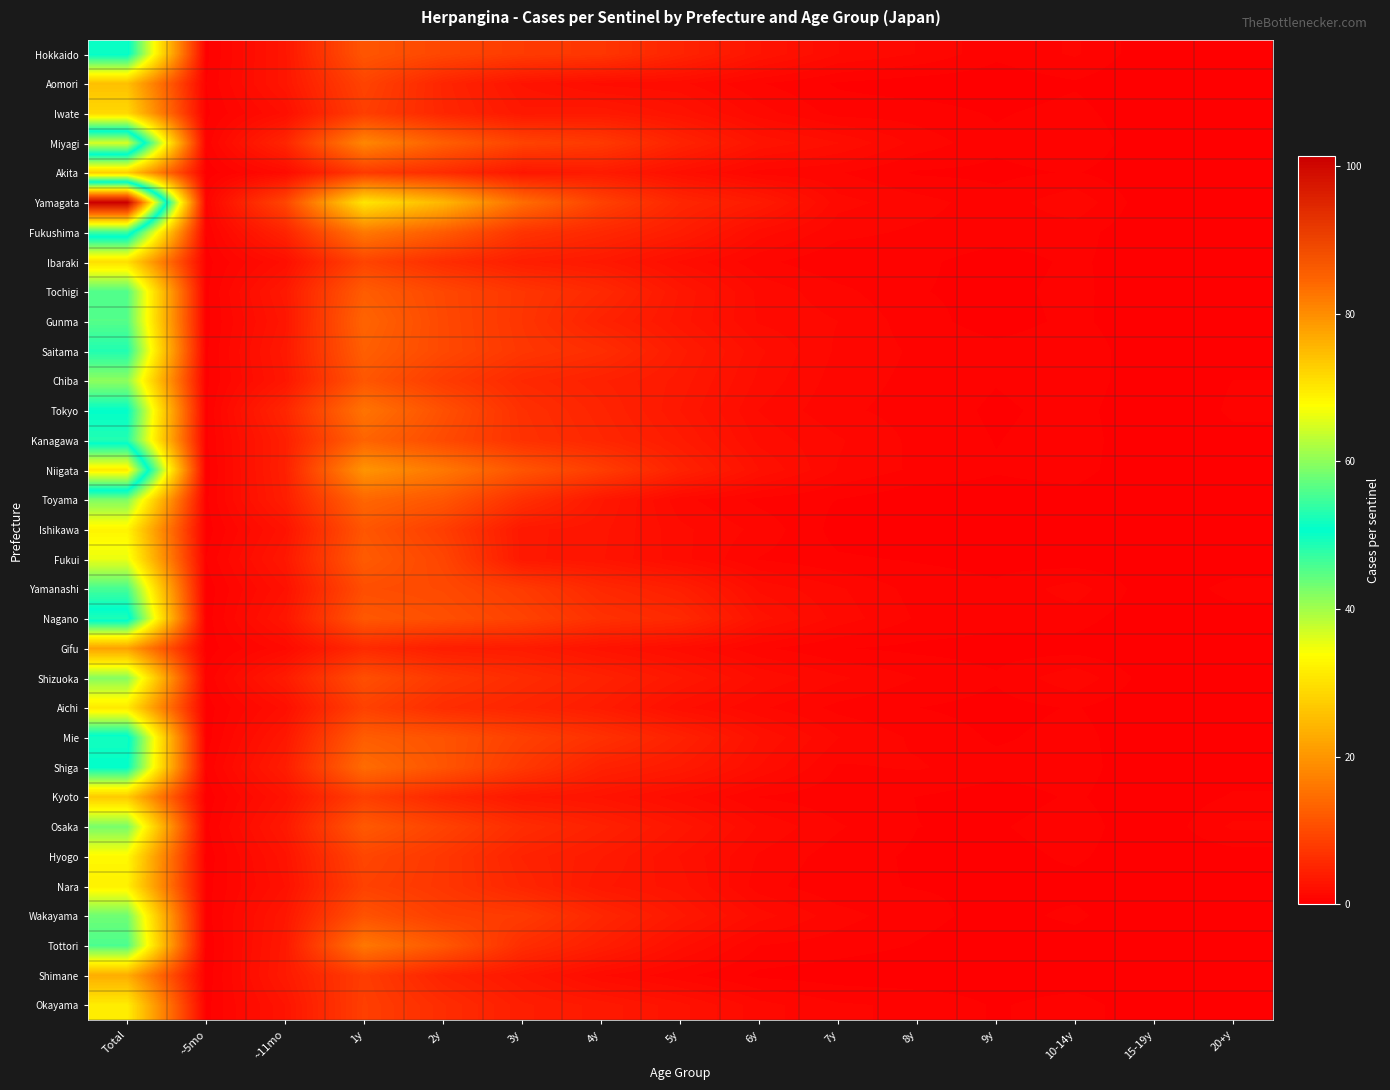

List the series in order of their peak value, highest first.

Yamagata, Niigata, Miyagi, Fukushima, Nagano, Mie, Hokkaido, Shiga, Tokyo, Saitama, Kanagawa, Yamanashi, Tottori, Tochigi, Gunma, Wakayama, Osaka, Toyama, Shizuoka, Chiba, Fukui, Hyogo, Ishikawa, Nara, Okayama, Aichi, Ibaraki, Iwate, Akita, Kyoto, Aomori, Shimane, Gifu